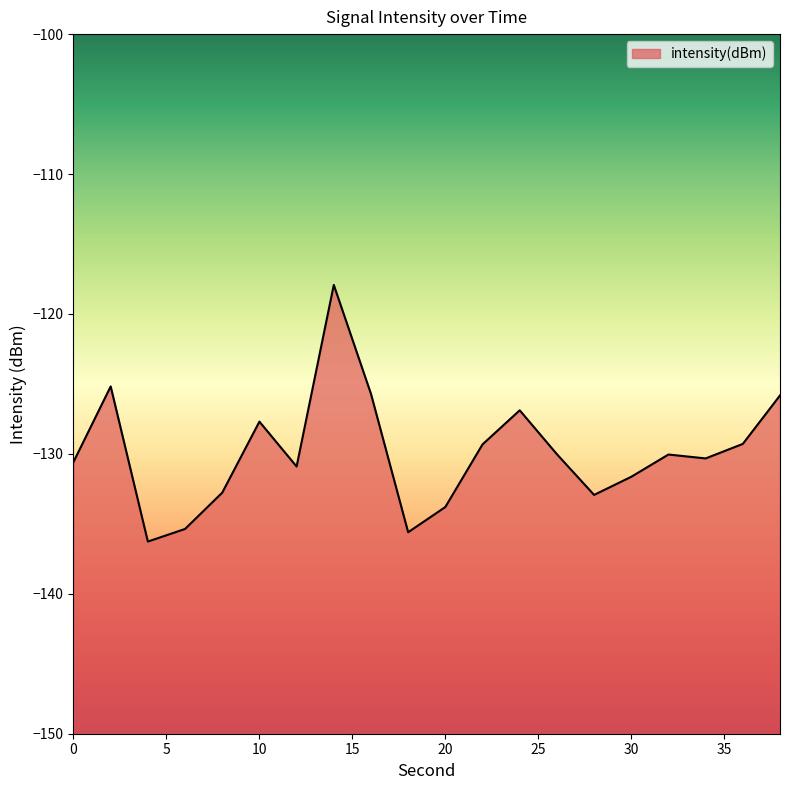

How many points are higher than both their immediate neighbors (excluding endpoints)?

5